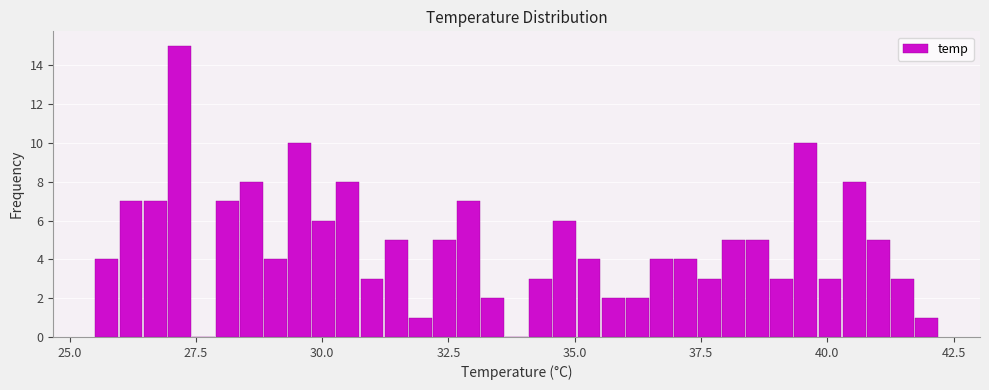

Read against the x-axis, roughly where is the centre of the tallest bar?

27.0